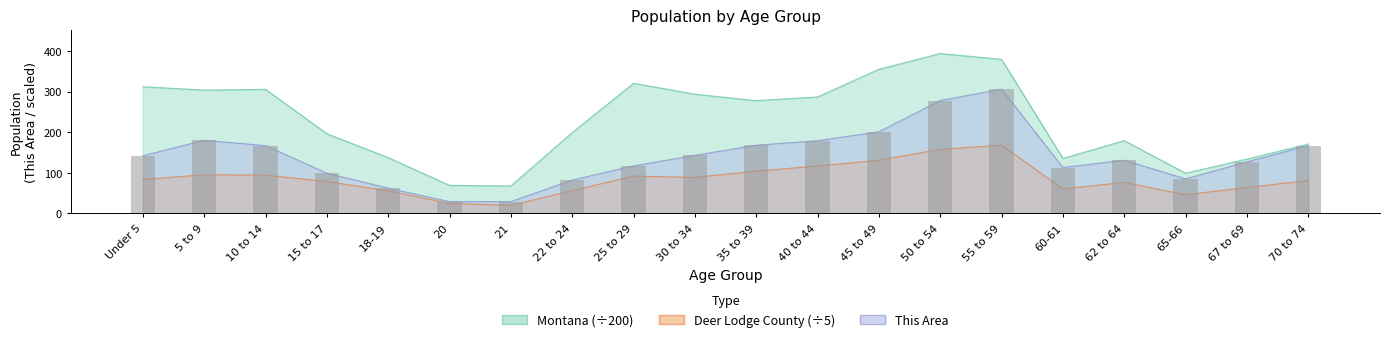

How many groups of bars are there?

20